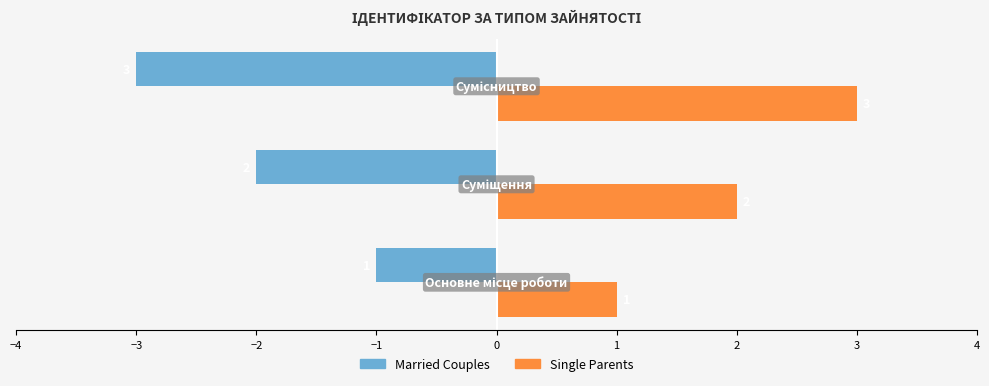

Which series has the largest total across all categories?

Single Parents